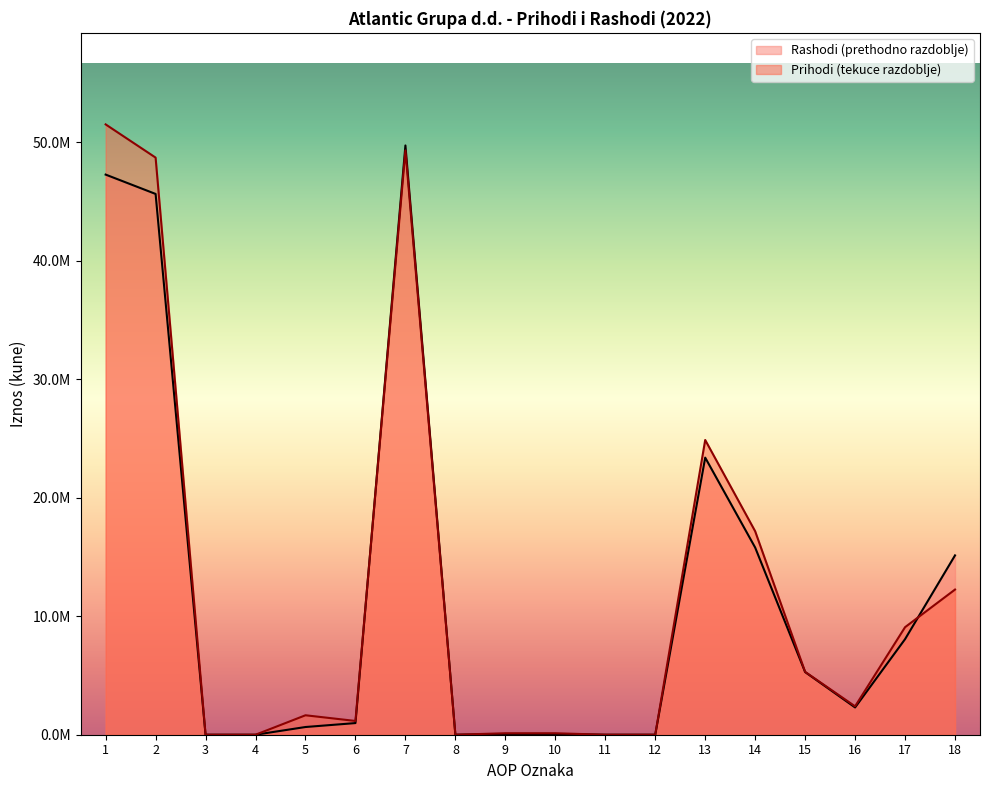

After their last crossing, which series has the higher values: Prihodi (tekuce razdoblje) or Rashodi (prethodno razdoblje)?

Rashodi (prethodno razdoblje)